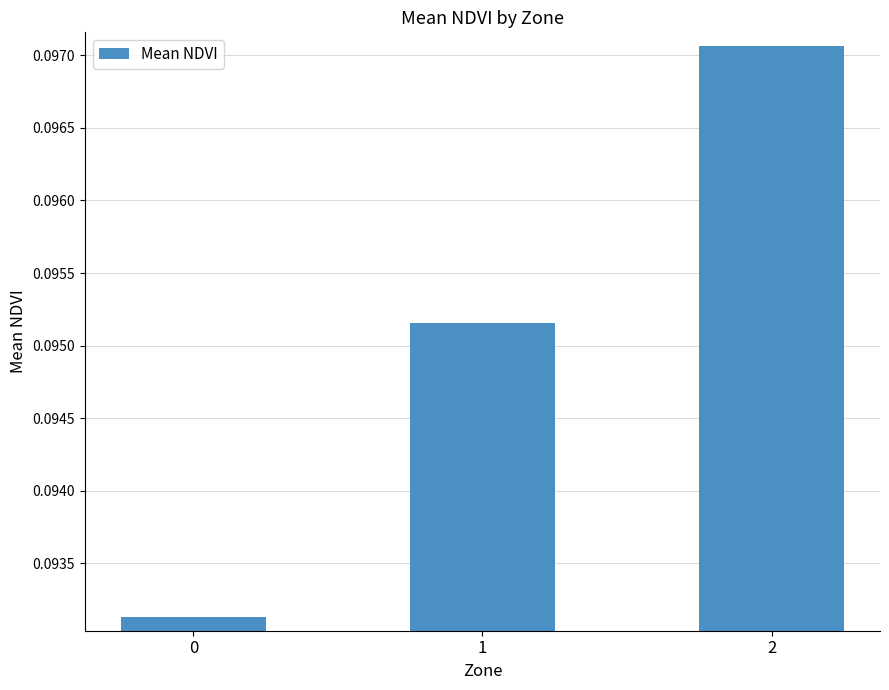

Does the chart contain any negative values?

No